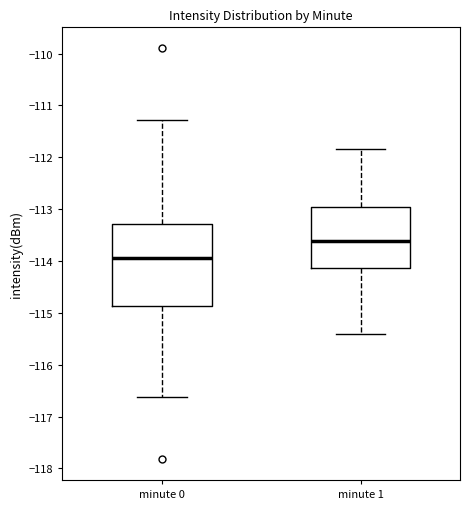

Where does the median line of the box for minute 1 sit on the y-axis? The values are not printed on the chart, so give them approximately, as read against the axis.

-113.6